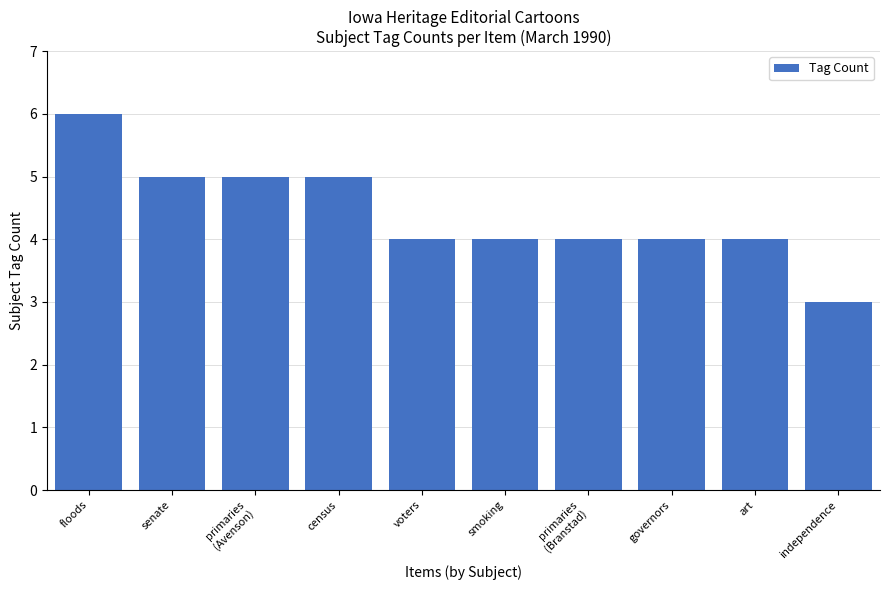

How many data points does each series have?

10